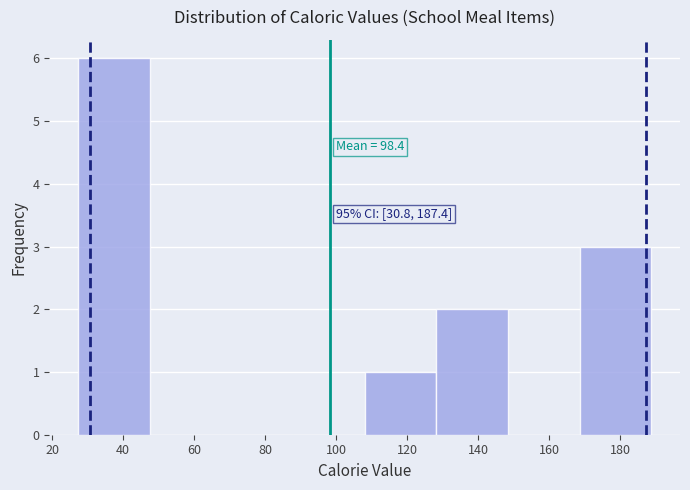

Over which range of the x-axis is the bar tallest?

28 to 48